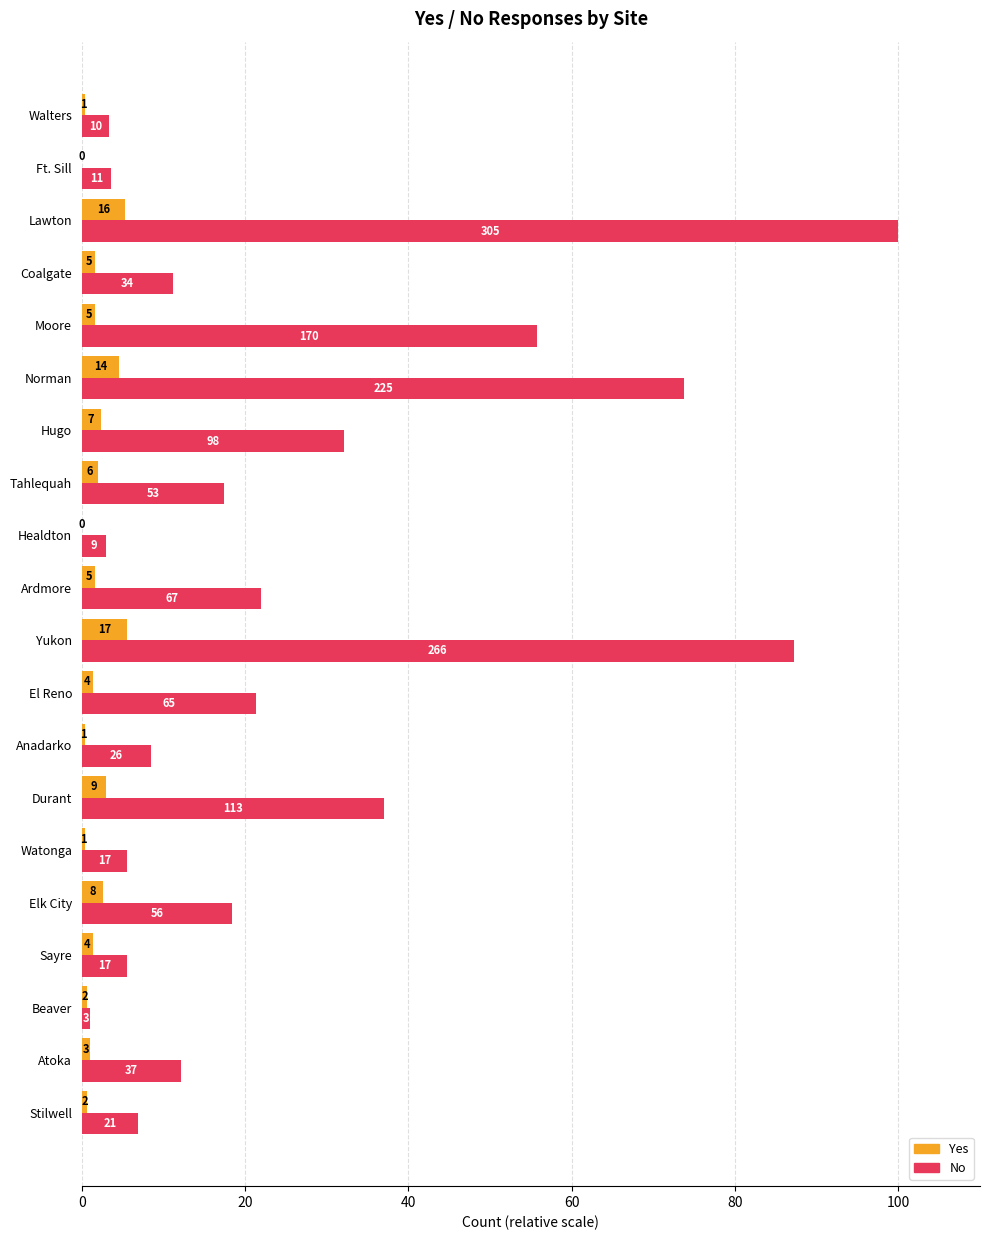

Reading left to right, transcribe all the data shown in this chart.

Yes: 0.7	1.0	0.7	1.3	2.6	0.3	3.0	0.3	1.3	5.6	1.6	0.0	2.0	2.3	4.6	1.6	1.6	5.2	0.0	0.3
No: 6.9	12.1	1.0	5.6	18.4	5.6	37.0	8.5	21.3	87.2	22.0	3.0	17.4	32.1	73.8	55.7	11.1	100.0	3.6	3.3